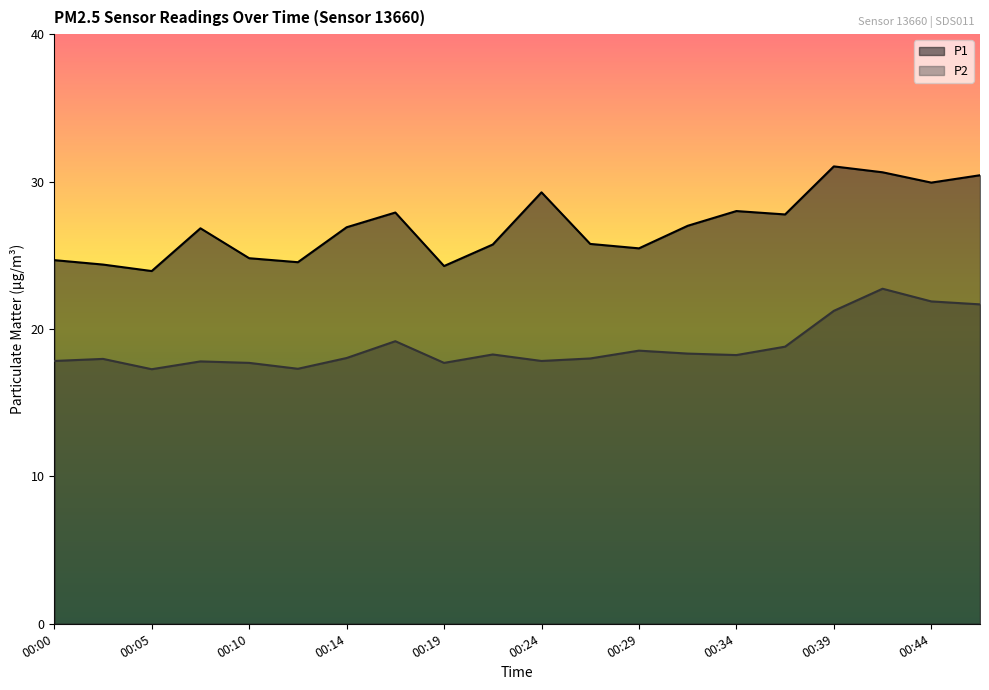

What is the total value across all series at 00:00?

42.5